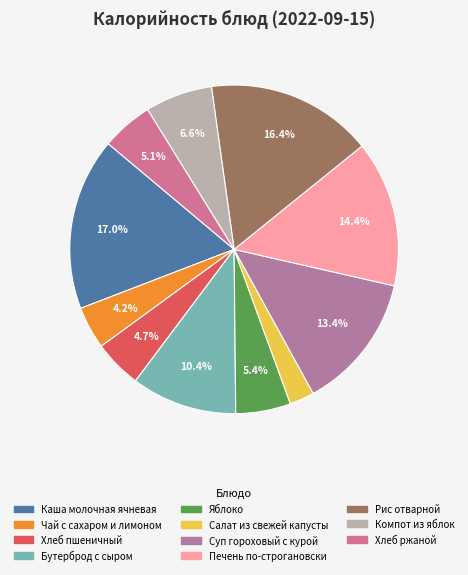

Is there any slice that represents more than half of the pie?

No